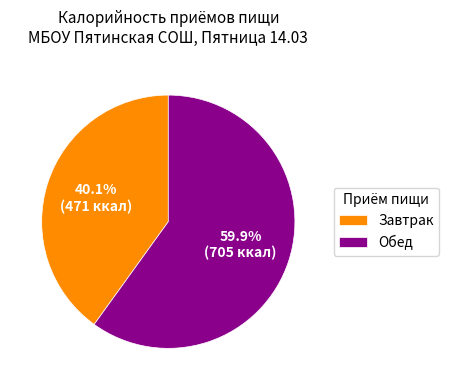

What is the smallest slice in the pie chart?

Завтрак